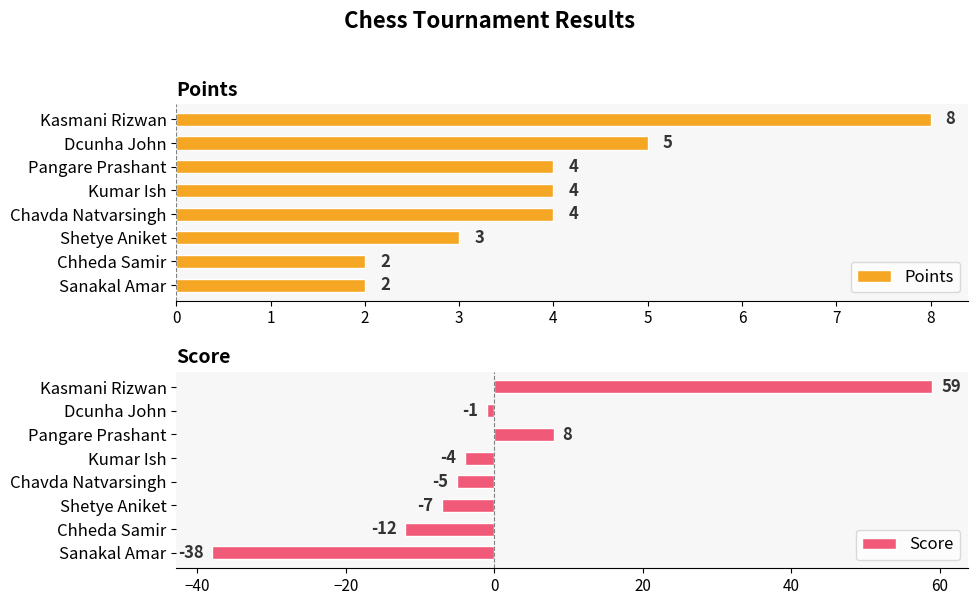

At which label is Points closest to 5?

Dcunha John